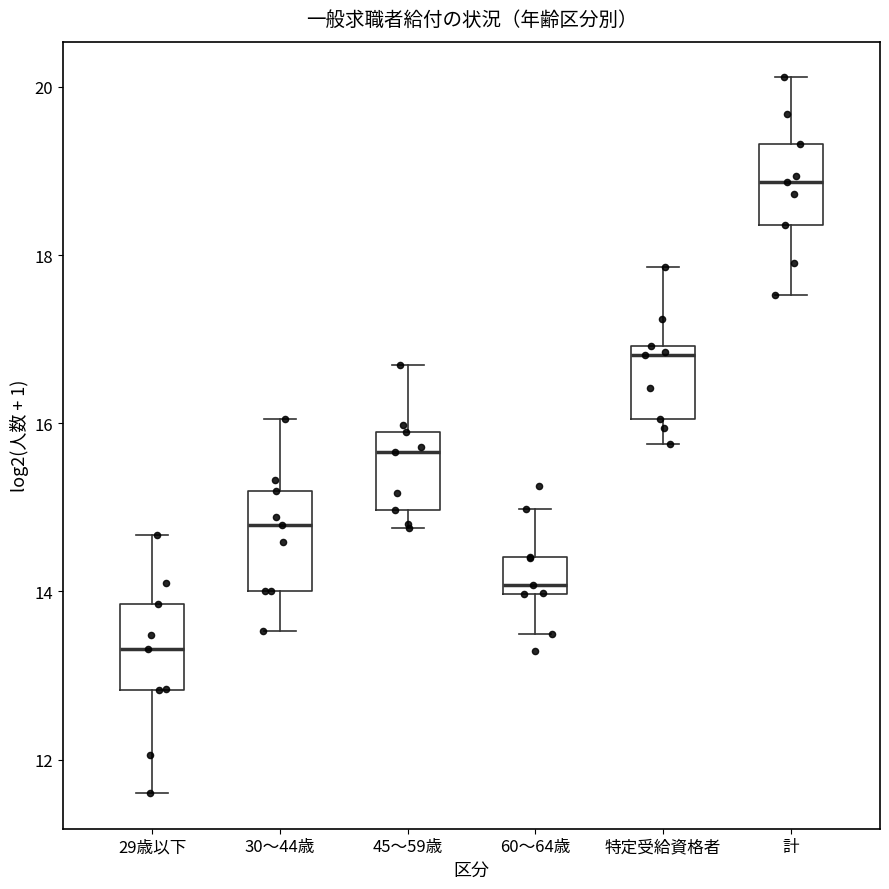

Where does the median line of the box for 特定受給資格者 sit on the y-axis? The values are not printed on the chart, so give them approximately, as read against the axis.

16.8